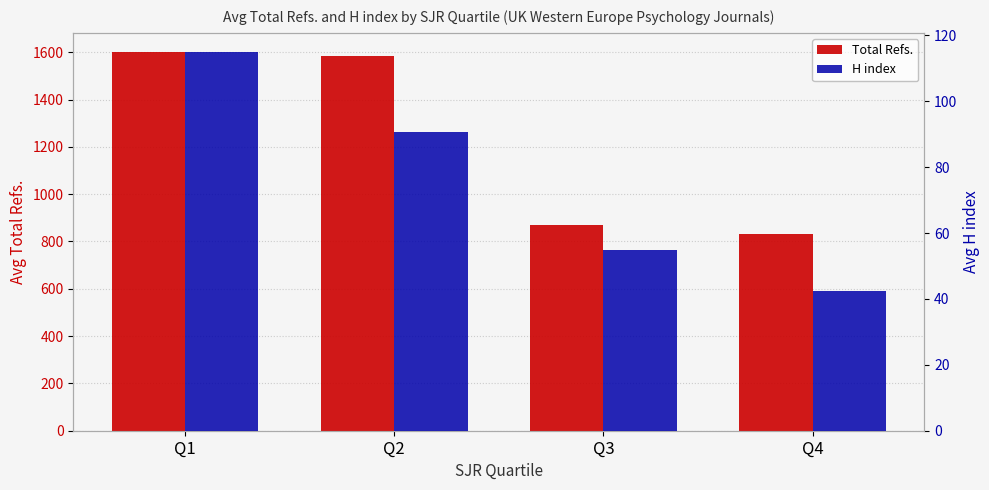

How many series are shown in this chart?

2